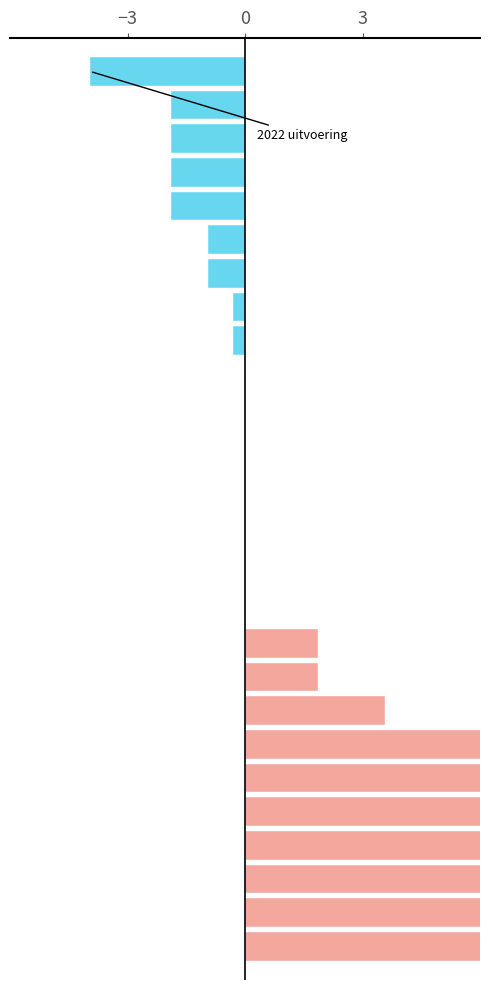

What is the average value of the Above median (AO) series?

6.6